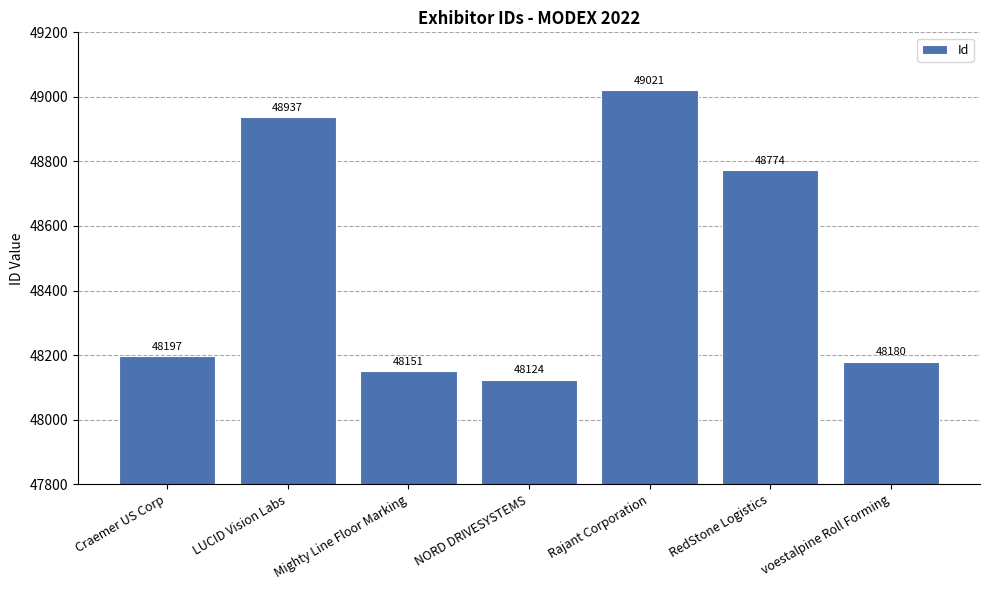

Which label corresponds to the largest value in the chart?

Rajant Corporation